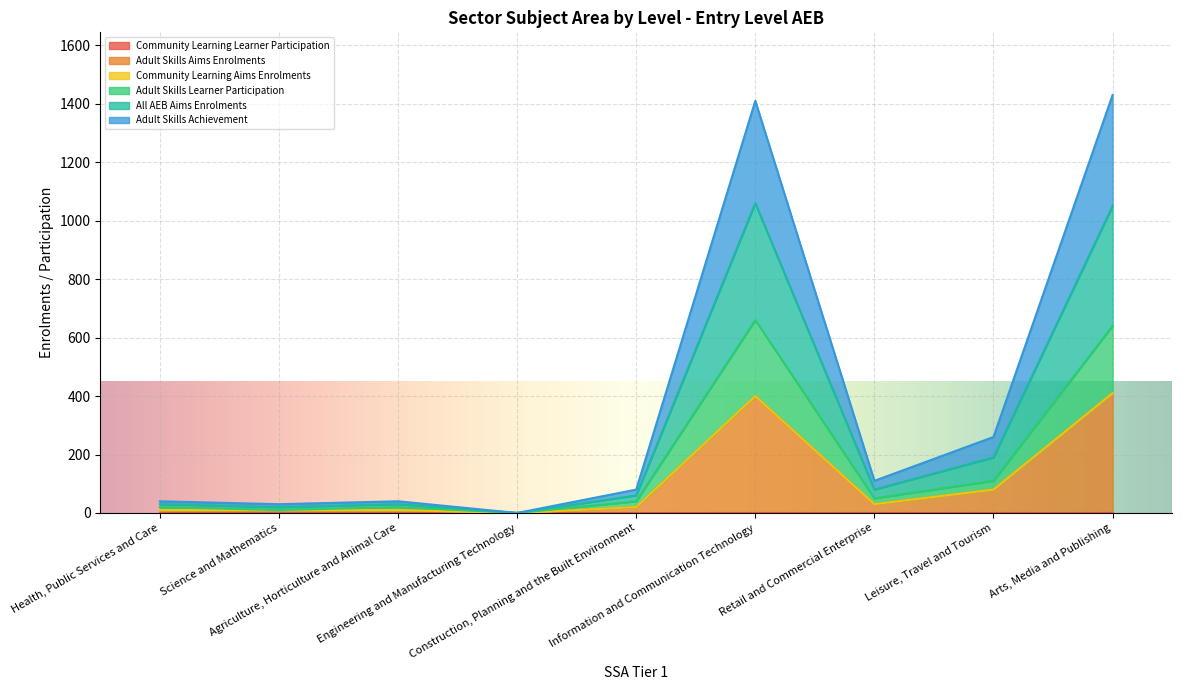

What is the average value of the All AEB Aims Enrolments series?

108